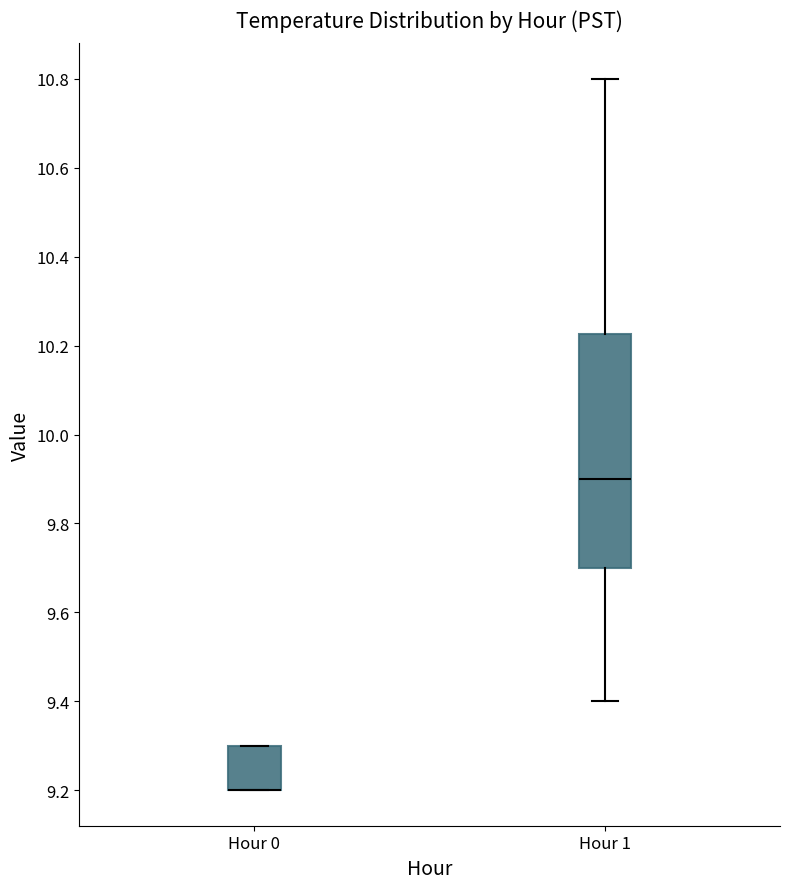

Reading left to right, read every box against the y-axis: the position of its median line, the range the box covers, and the ends of its whiskers. The values are not printed on the chart, so give them approximately, as read against the axis.

Hour 0: median 9.20 (drawn on the box's lower edge), box 9.20 to 9.30, whiskers 9.20 to 9.30
Hour 1: median 9.90, box 9.70 to 10.22, whiskers 9.40 to 10.80